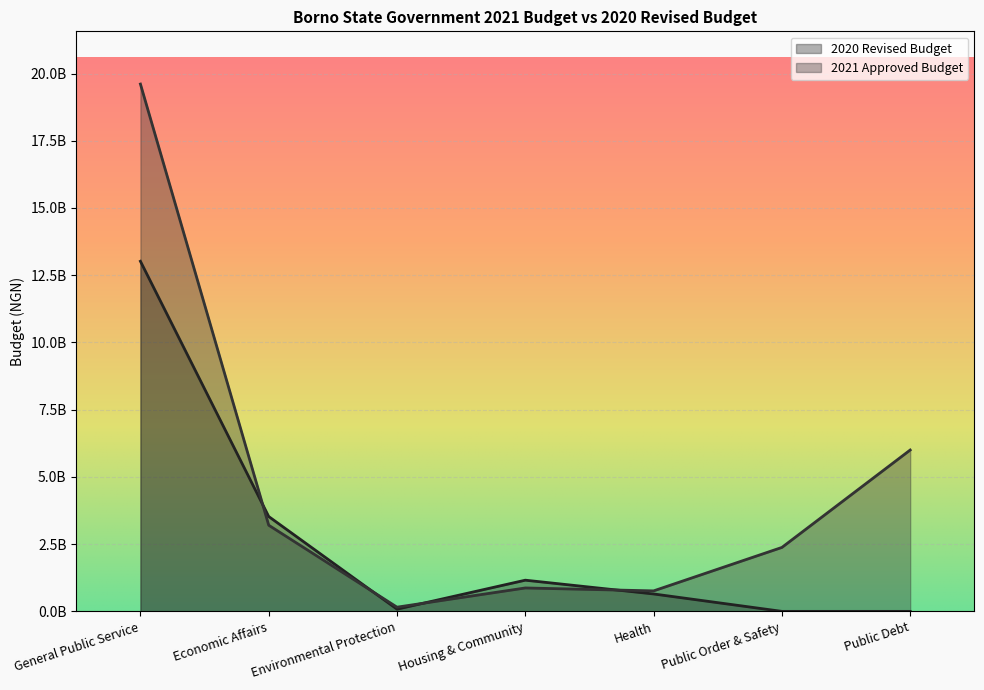

How many times do 2020 Revised Budget and 2021 Approved Budget cross each other?

4